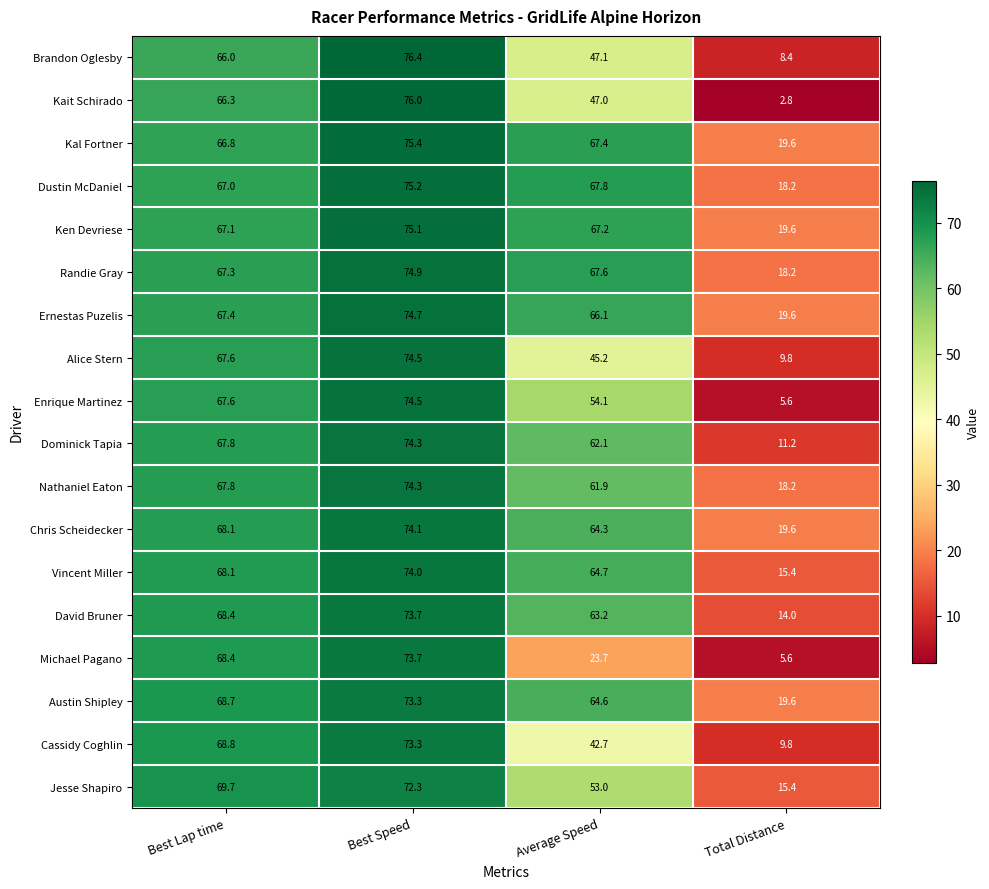

How many values in the Dustin McDaniel series are below 67?

1